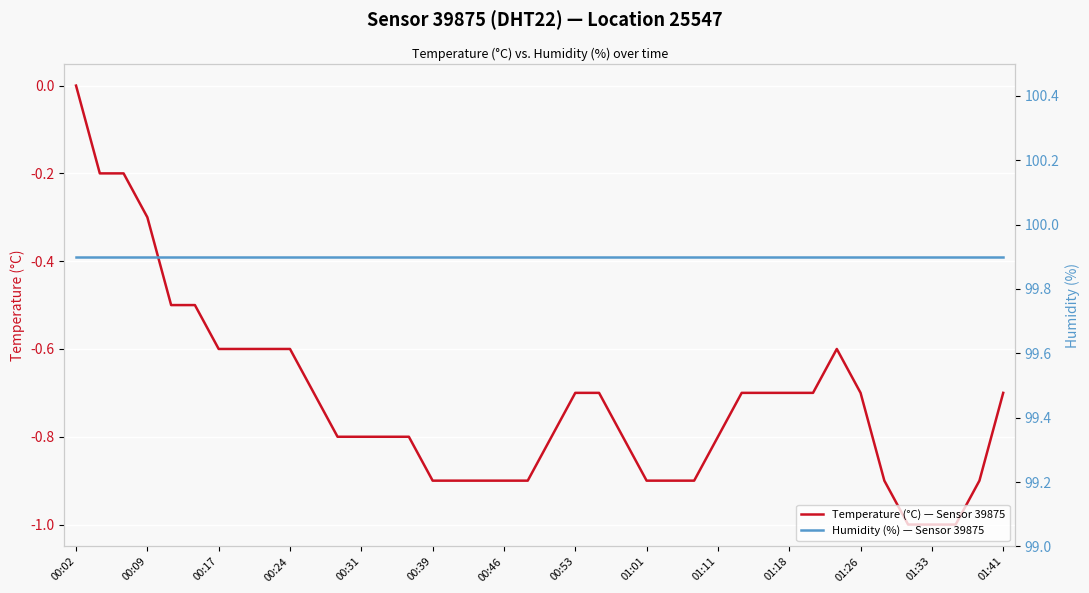

True or false: Humidity (%) — Sensor 39875 and Temperature (°C) — Sensor 39875 intersect in this chart.

False